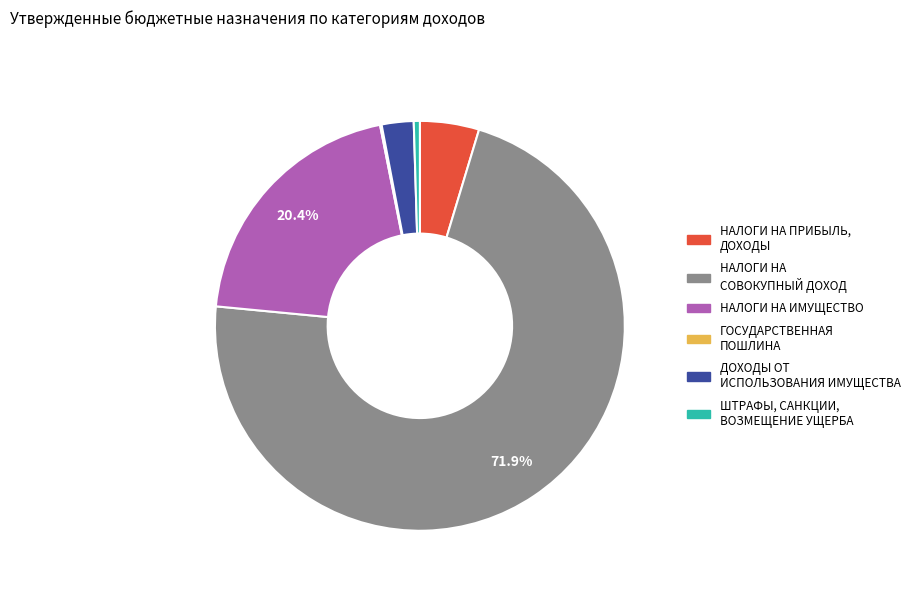

Which category accounts for the majority?

НАЛОГИ НА СОВОКУПНЫЙ ДОХОД